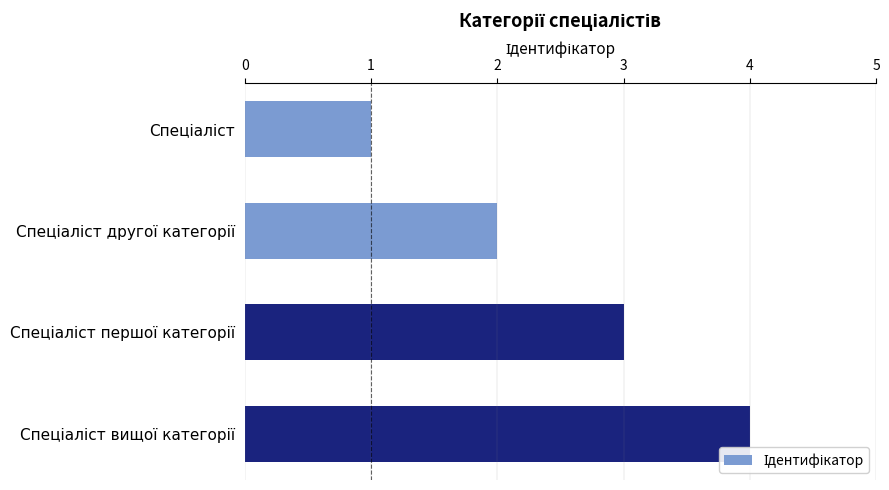

What is the sum of all values?

10